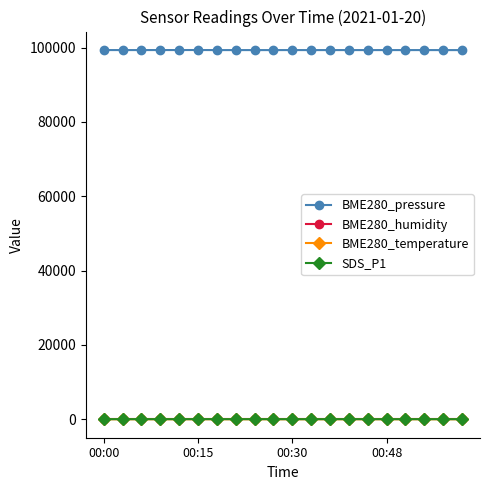

At how many categories does at least one series exceed 12485?

20